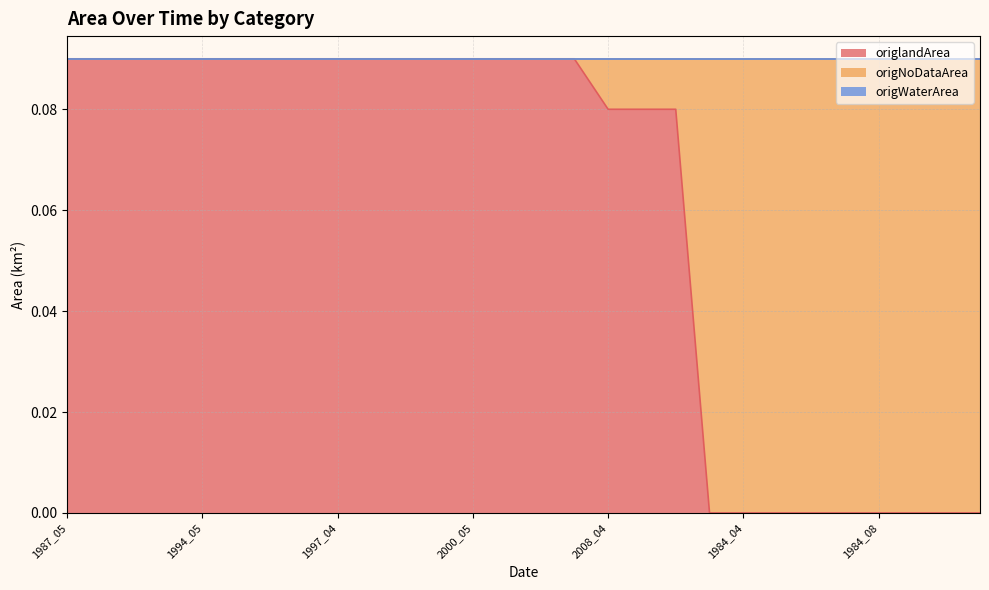

Reading left to right, extract all data points from this chart.

origlandArea: 0.1	0.1	0.1	0.1	0.1	0.1	0.1	0.1	0.1	0.1	0.1	0.1	0.1	0.1	0.1	0.1	0.1	0.1	0.1	0.0	0.0	0.0	0.0	0.0	0.0	0.0	0.0	0.0
origNoDataArea: 0.0	0.0	0.0	0.0	0.0	0.0	0.0	0.0	0.0	0.0	0.0	0.0	0.0	0.0	0.0	0.0	0.0	0.0	0.0	0.1	0.1	0.1	0.1	0.1	0.1	0.1	0.1	0.1
origWaterArea: 0.0	0.0	0.0	0.0	0.0	0.0	0.0	0.0	0.0	0.0	0.0	0.0	0.0	0.0	0.0	0.0	0.0	0.0	0.0	0.0	0.0	0.0	0.0	0.0	0.0	0.0	0.0	0.0